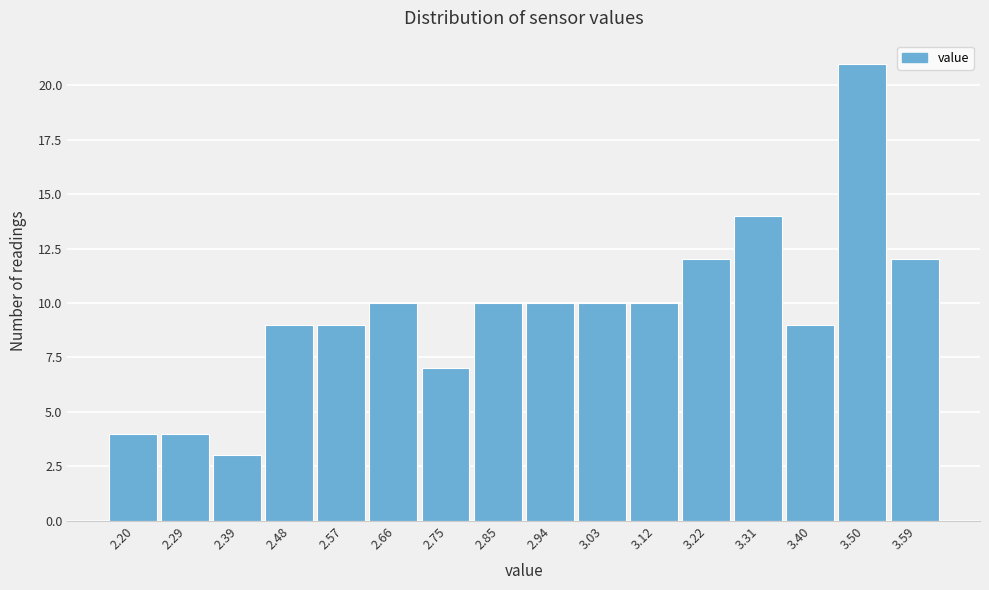

Reading right to left, list all the values displayed in this chart.

3.59=12	3.50=21	3.40=9	3.31=14	3.22=12	3.12=10	3.03=10	2.94=10	2.85=10	2.75=7	2.66=10	2.57=9	2.48=9	2.39=3	2.29=4	2.20=4